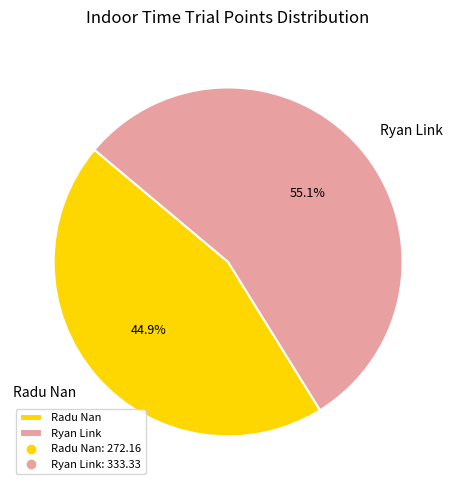

Does Radu Nan represent more than half of the total?

No